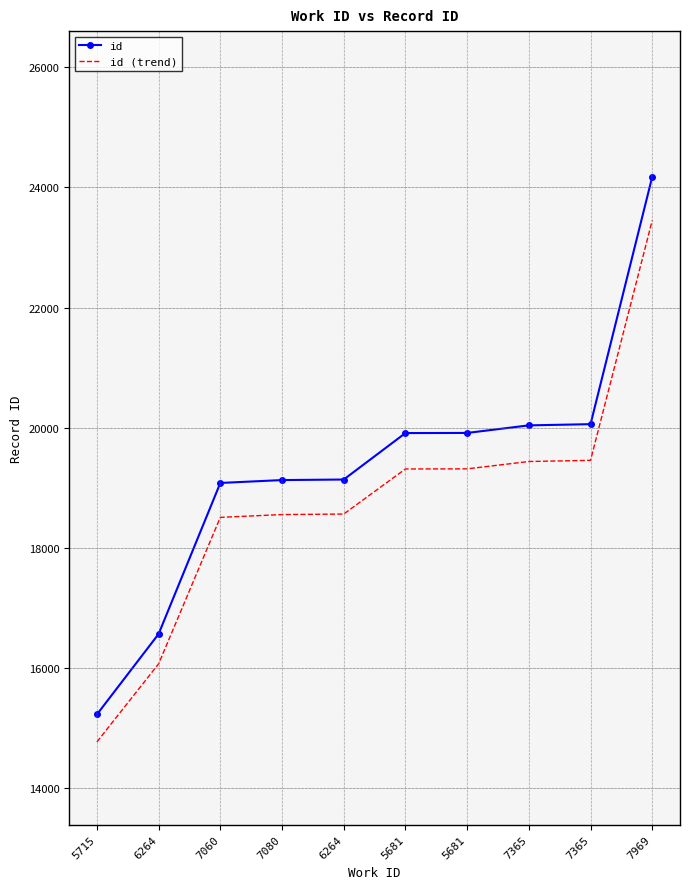

What are all the series names shown in the legend?

id, id (trend)